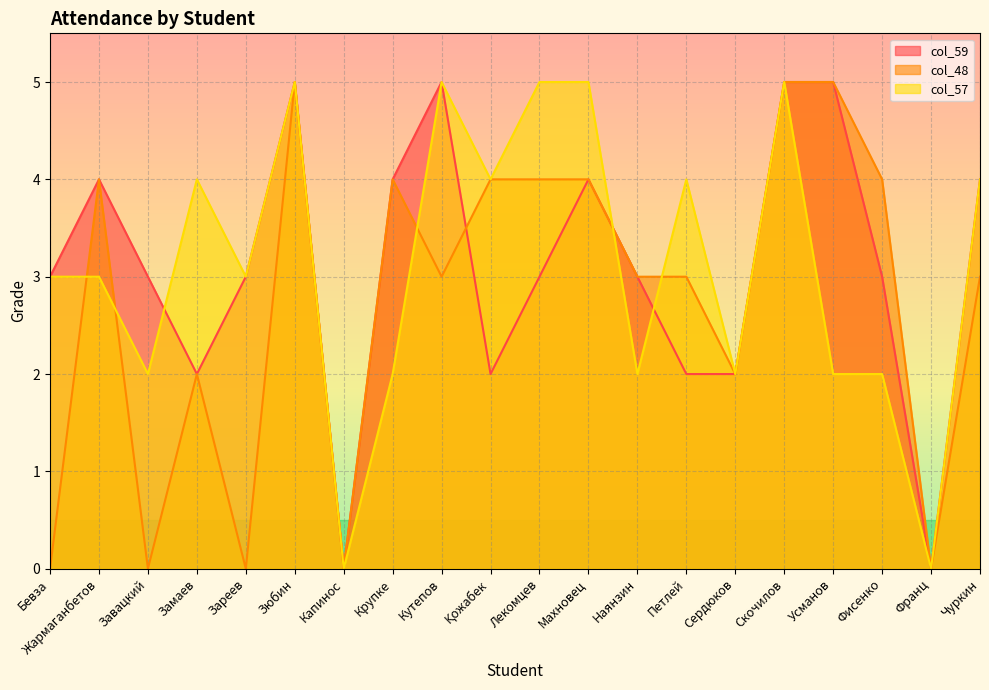

Between Махновец and Крупке, which is larger?

Махновец